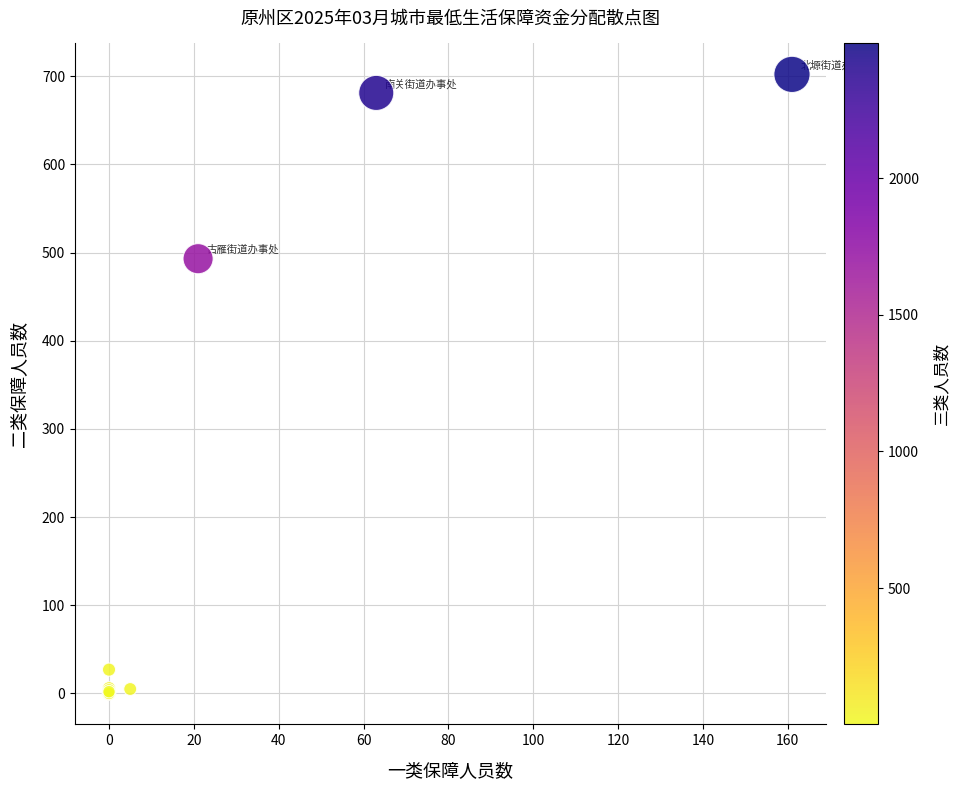

What Y value in the scatter plot is closest to 351?

493